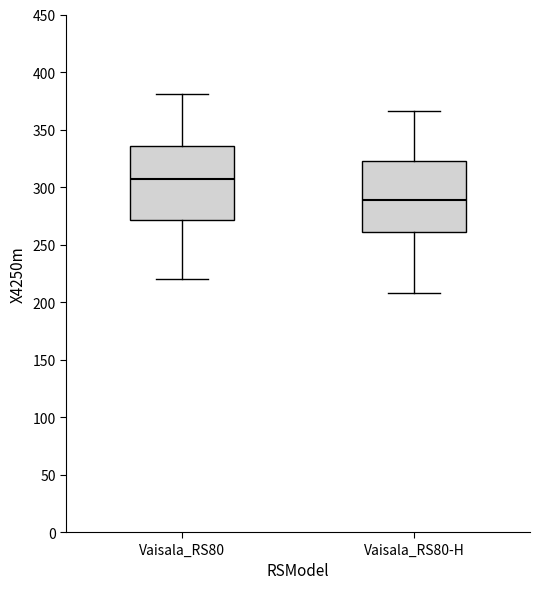

Reading left to right, transcribe this box plot: for each box, give where its median line is, the range the box spans, and where its two whiskers end, as read against the y-axis. The values are not printed on the chart, so give them approximately, as read against the axis.

Vaisala_RS80: median 305, box 270 to 335, whiskers 220 to 380
Vaisala_RS80-H: median 290, box 260 to 325, whiskers 210 to 365